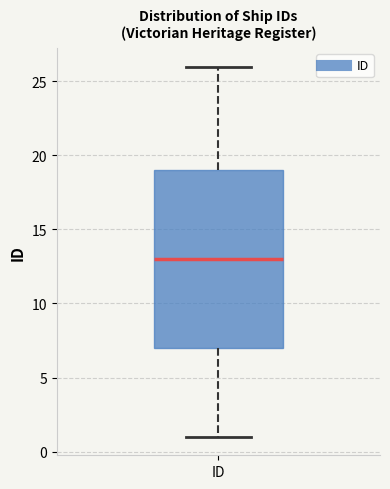

Transcribe this box plot: give where the median line is, the range the box spans, and where the two whiskers end, as read against the y-axis. The values are not printed on the chart, so give them approximately, as read against the axis.

median 13, box 7 to 19, whiskers 1 to 26